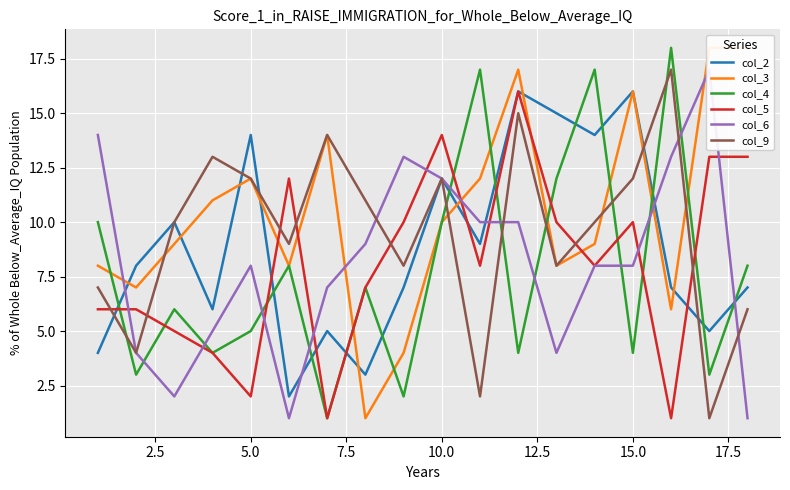

After their last crossing, which series has the higher values: col_2 or col_4?

col_4